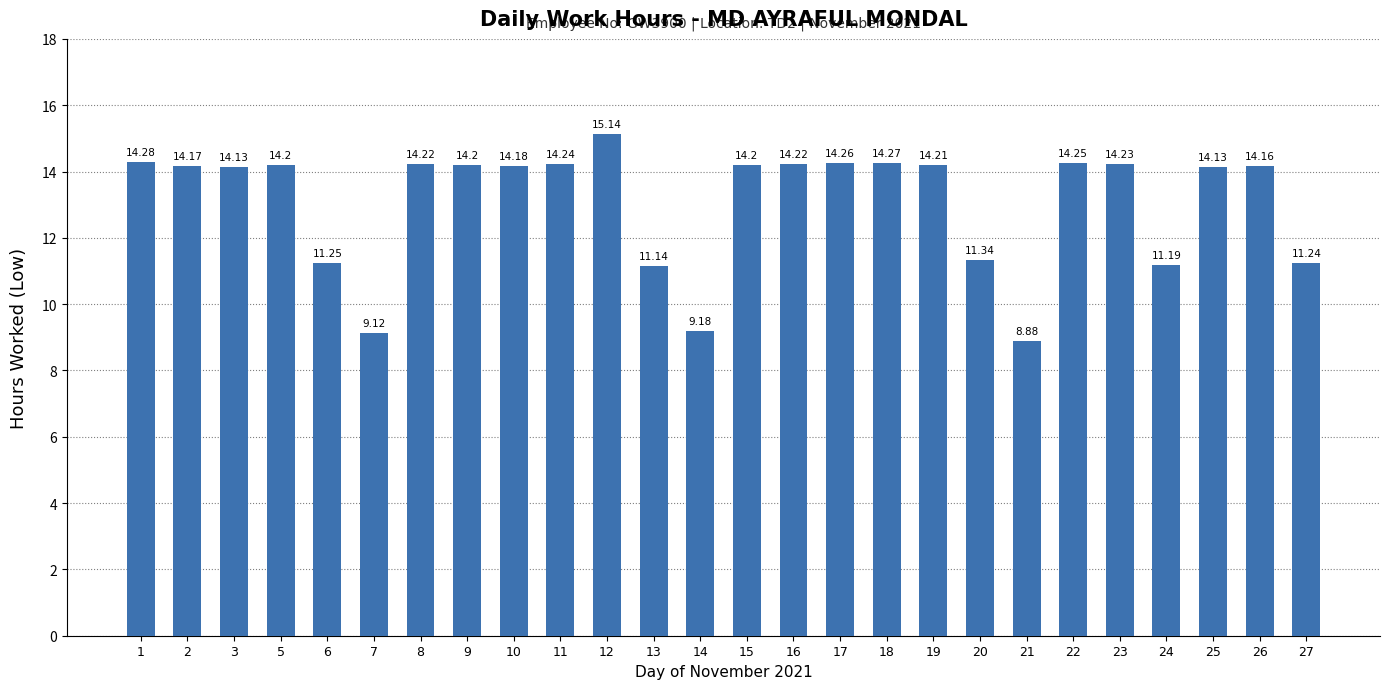

At which category does the chart reach its peak across all series?

12